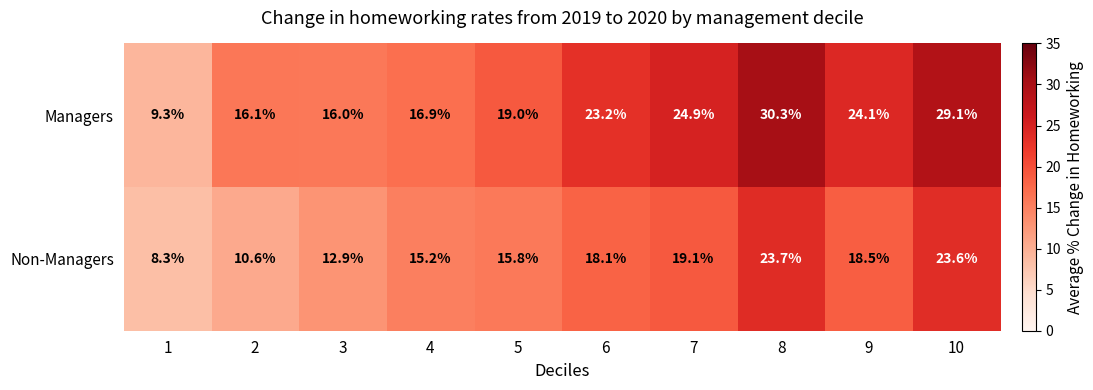

Which series has the widest spread of values?

Managers